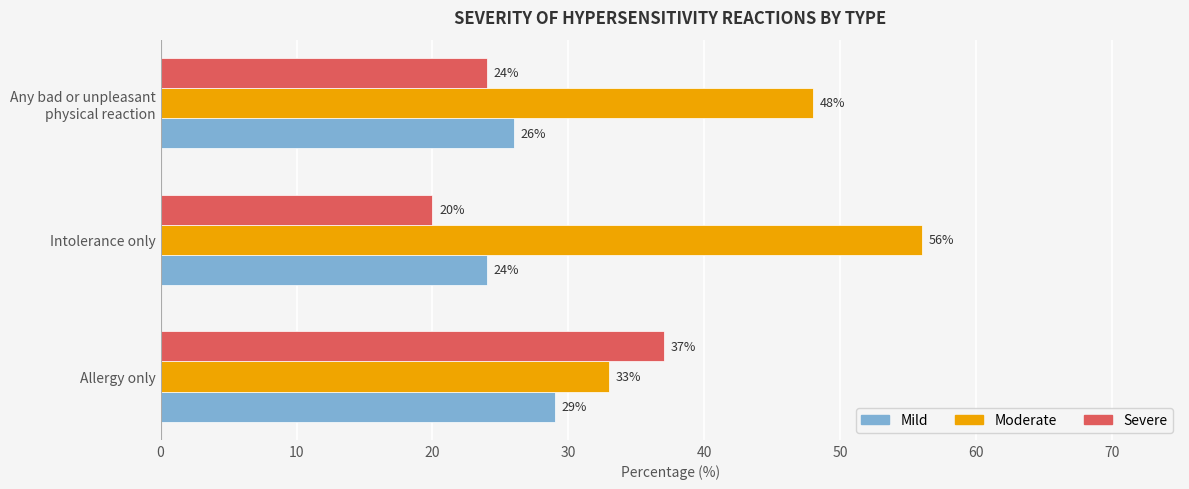

What is the sum of all Moderate values?

137